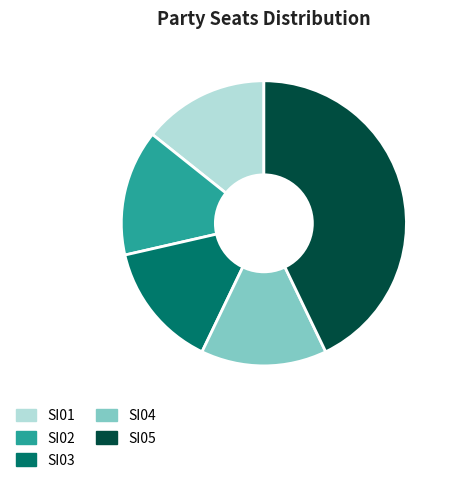

What is the ratio of the value at SI02 to the value at SI05?

0.3